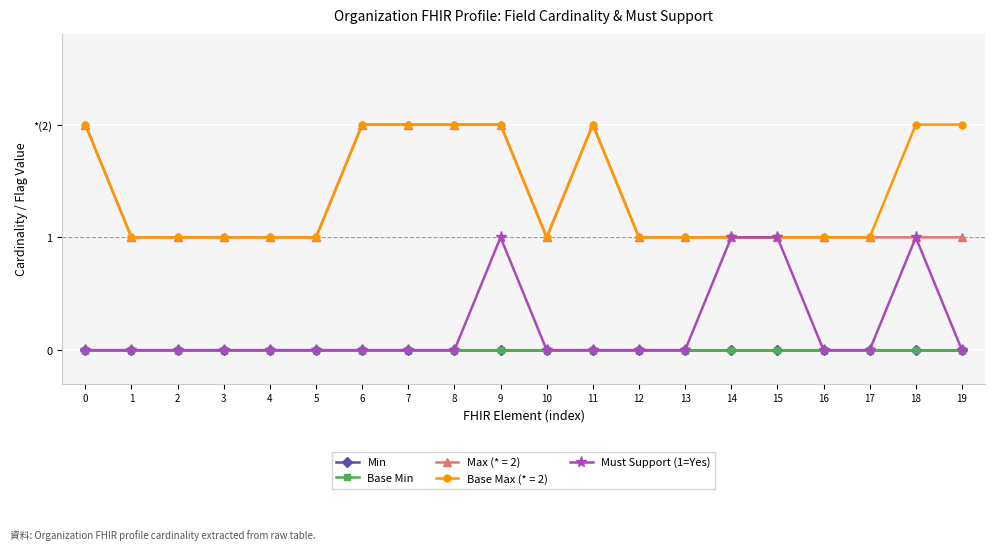

Is it true that Base Min equals 0 at 10?

True